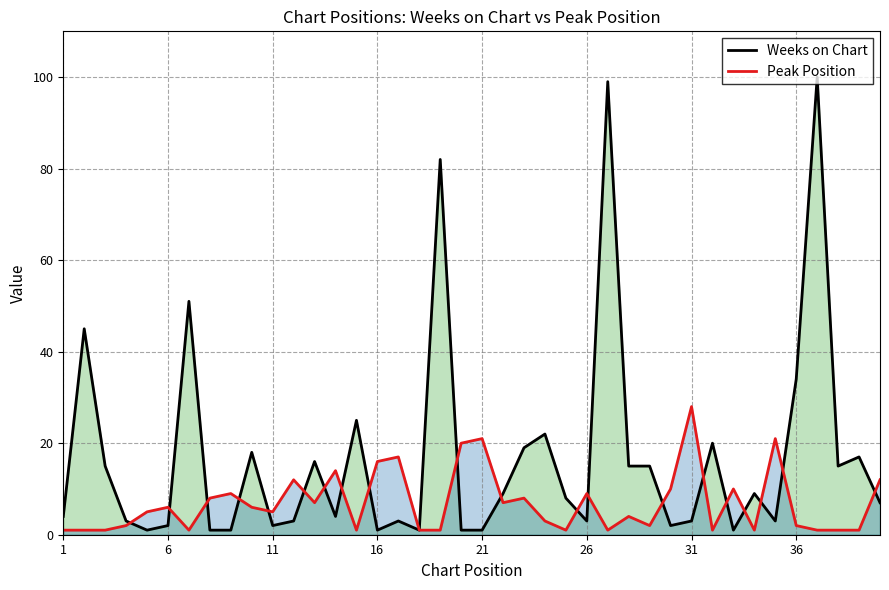

Rank the series by their average value, from lowest to highest.

Peak Position, Weeks on Chart